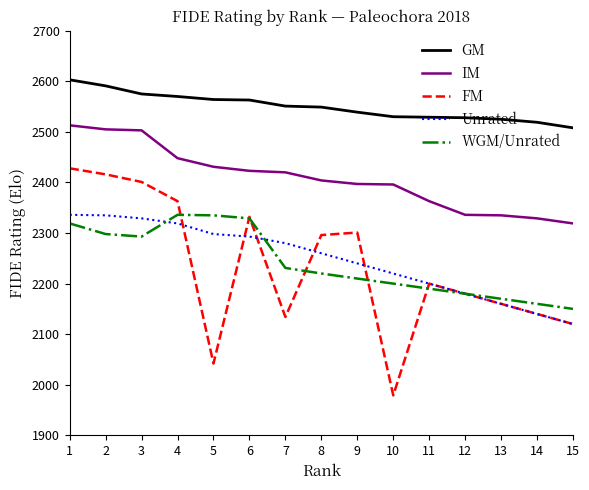

True or false: IM and FM cross at least once.

False